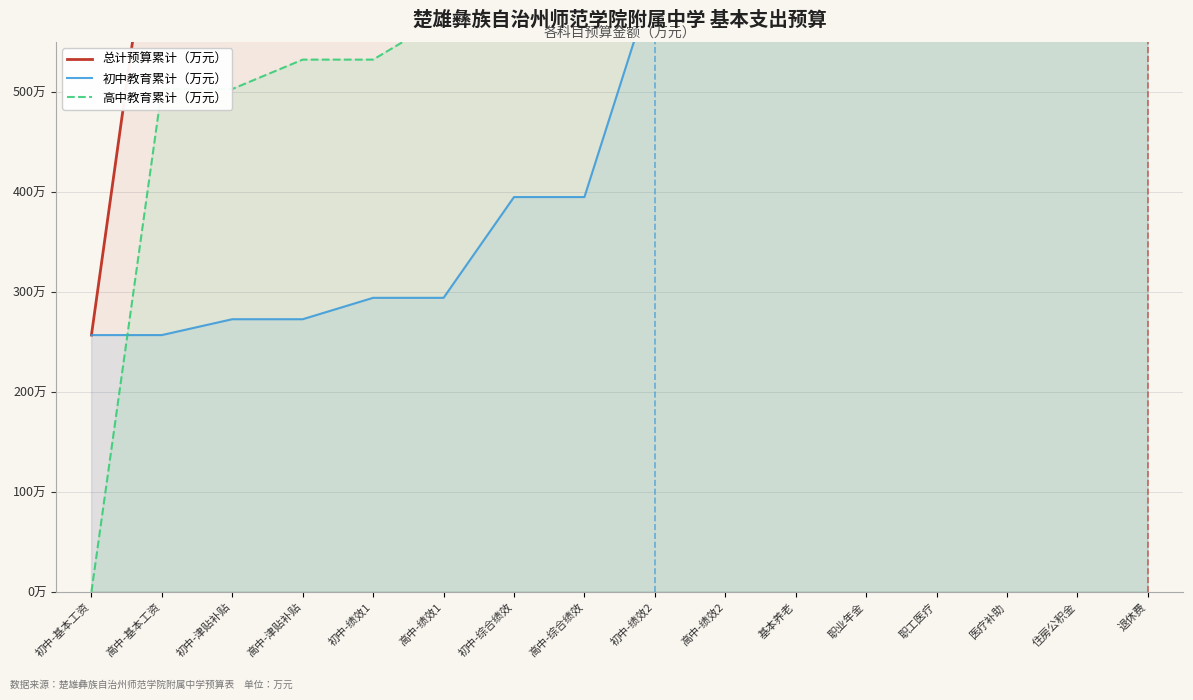

How many values in the 高中教育累计（万元） series exceed 750?

9